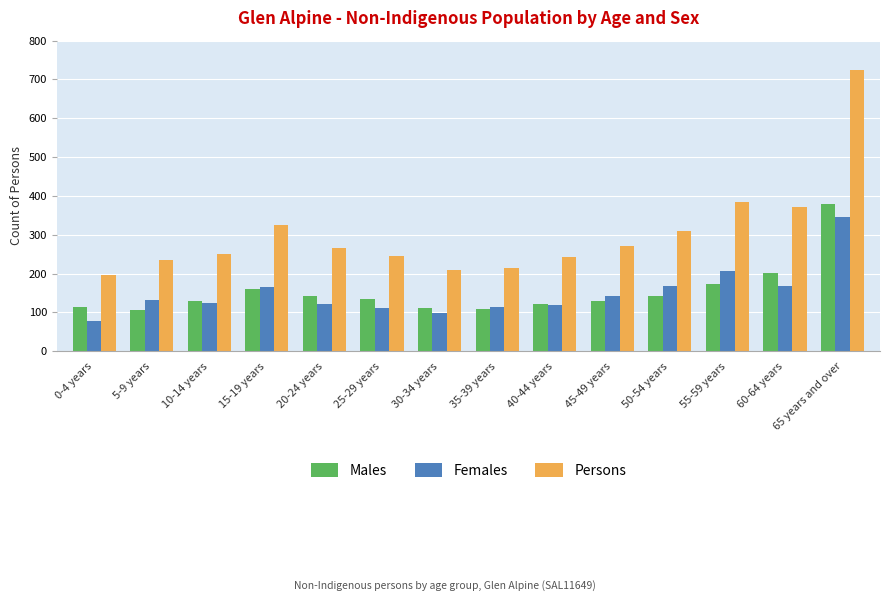

What is the label of the 1st bar from the left?

0-4 years